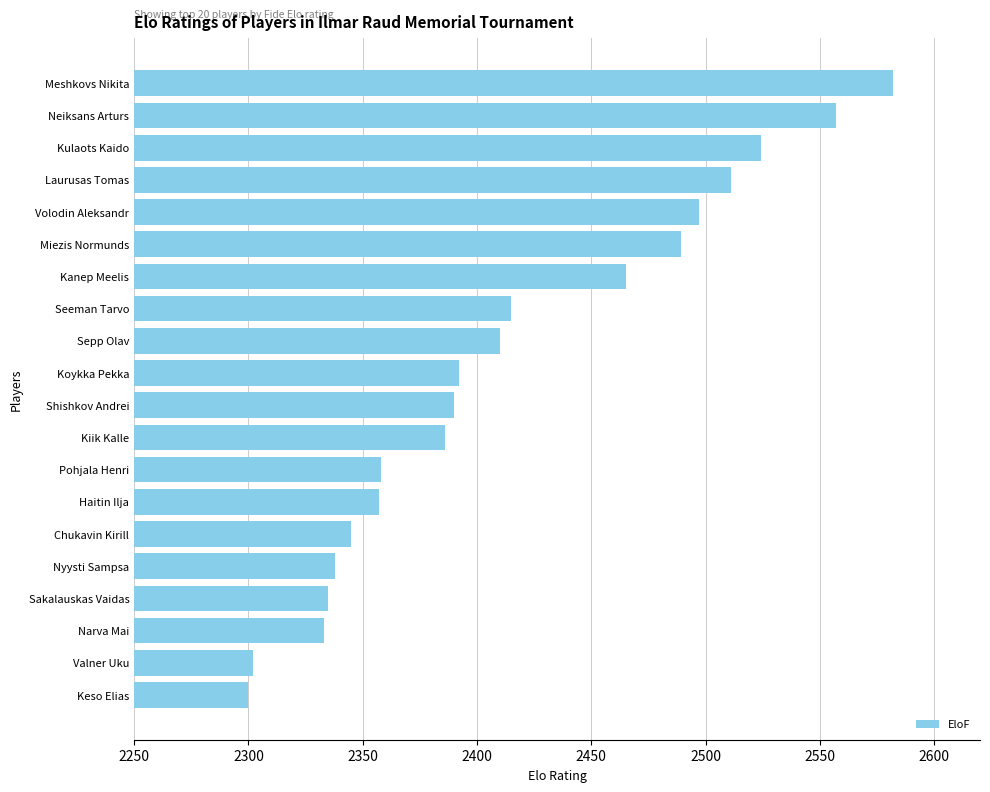

What is the maximum value shown in the chart?

2582